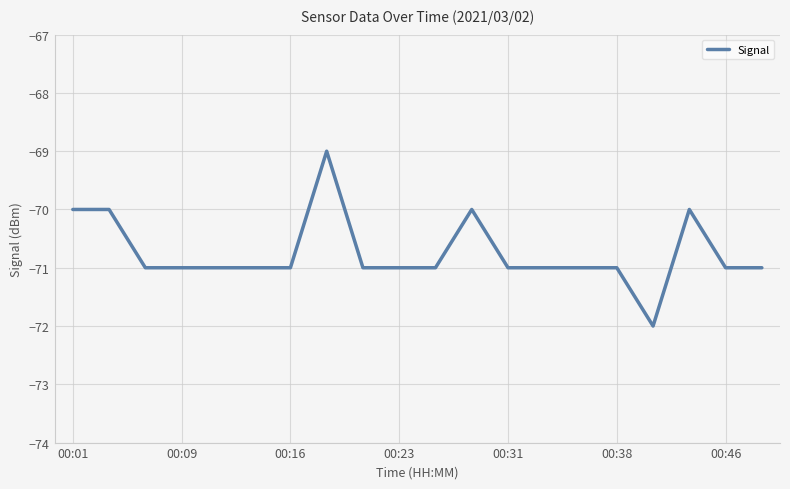

What is the difference between the maximum and minimum values?

3